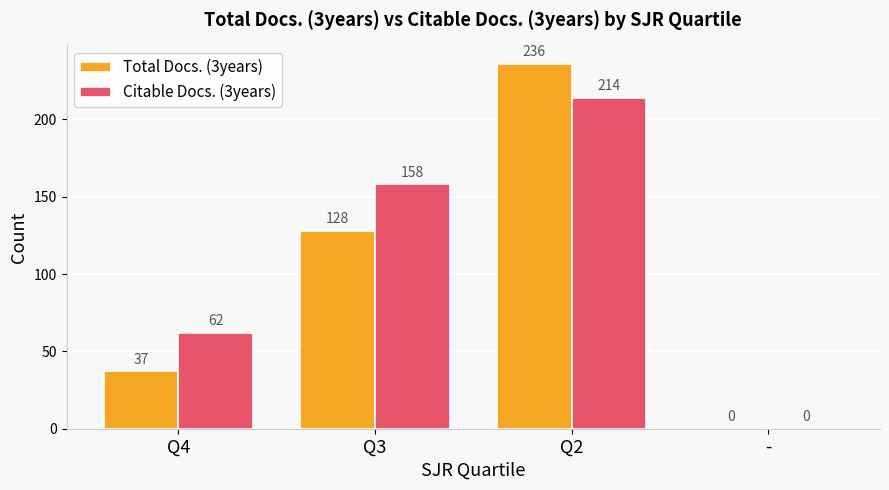

Are the bars grouped side by side (vs. stacked)?

Yes